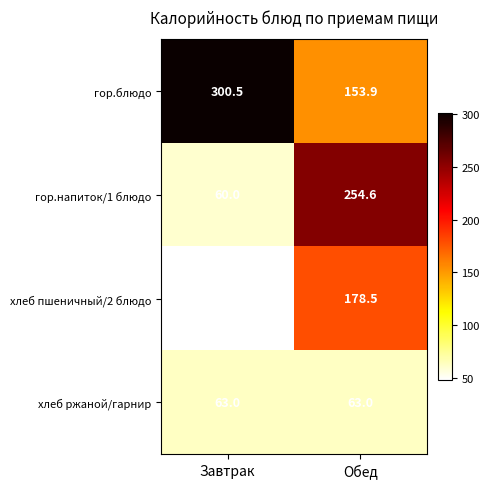

What is the average value of the гор.блюдо series?

227.2